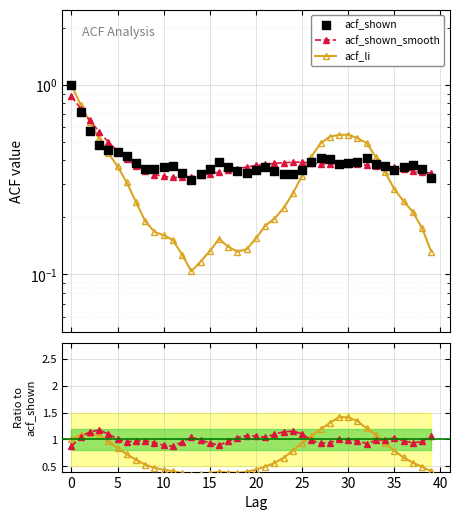

Which series has the widest spread of Y values?

acf_li